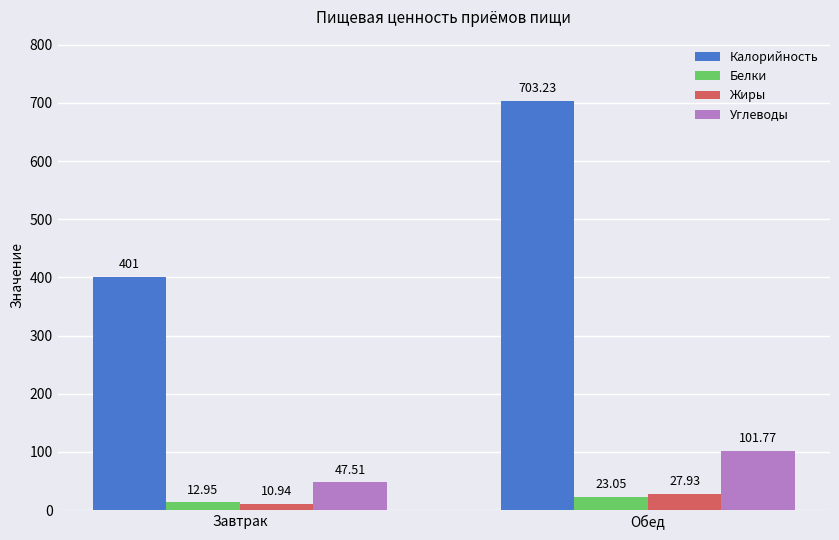

How many distinct data groups are displayed?

4